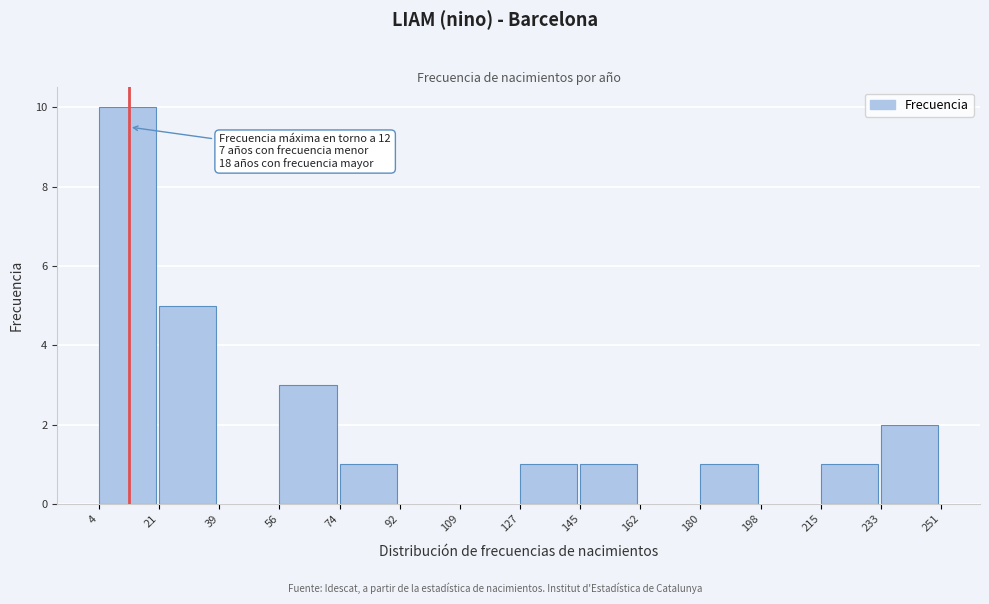

Over which range of the x-axis is the bar tallest?

4 to 21